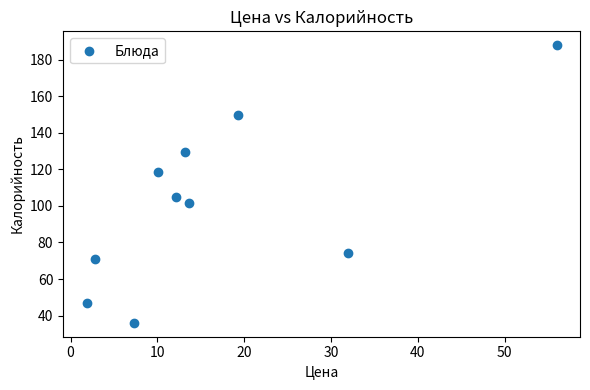

What is the average Y value?

102.1